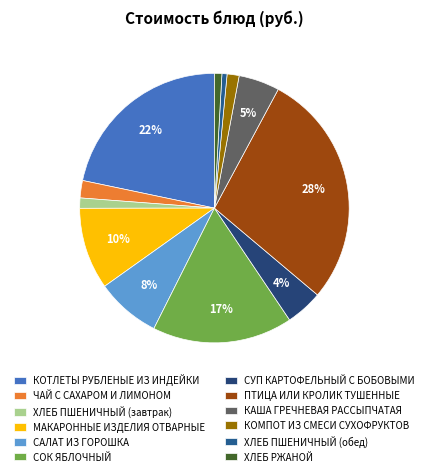

The МАКАРОННЫЕ ИЗДЕЛИЯ ОТВАРНЫЕ slice represents 16% of the pie. True or false?

False